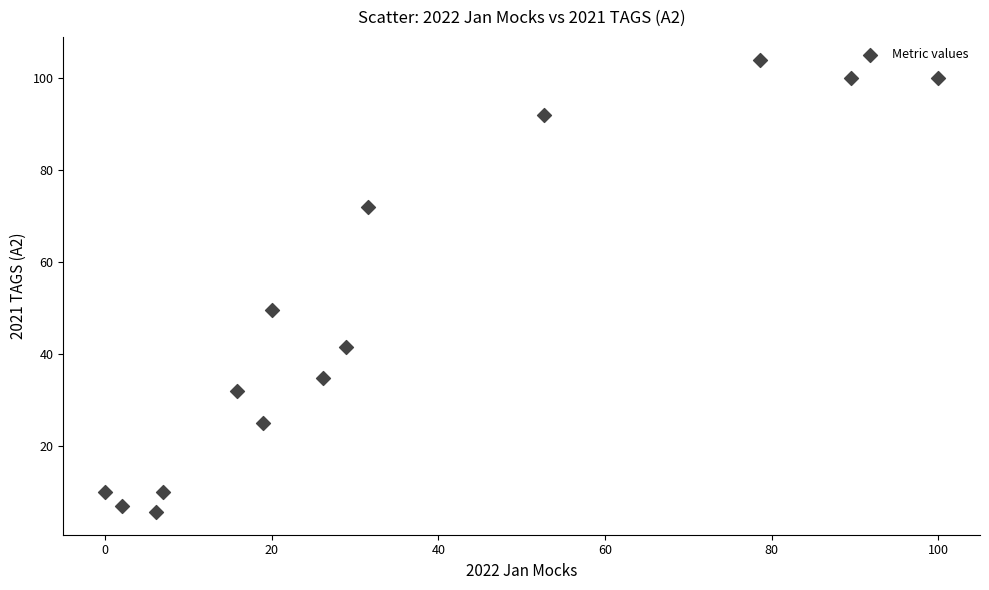

What Y value in the scatter plot is closest to 54?

49.5